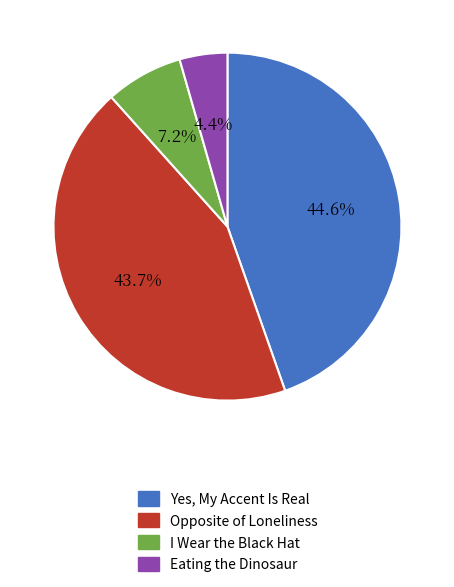

Is it true that Eating the Dinosaur is 4% of the pie?

True